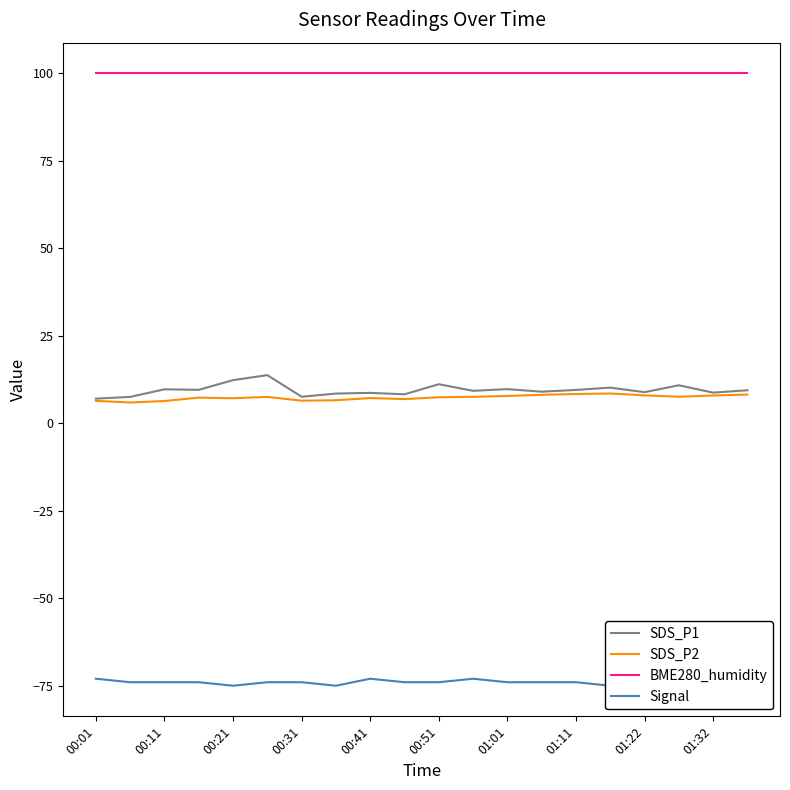

What is the difference between the highest and lowest values at 11?

173.0